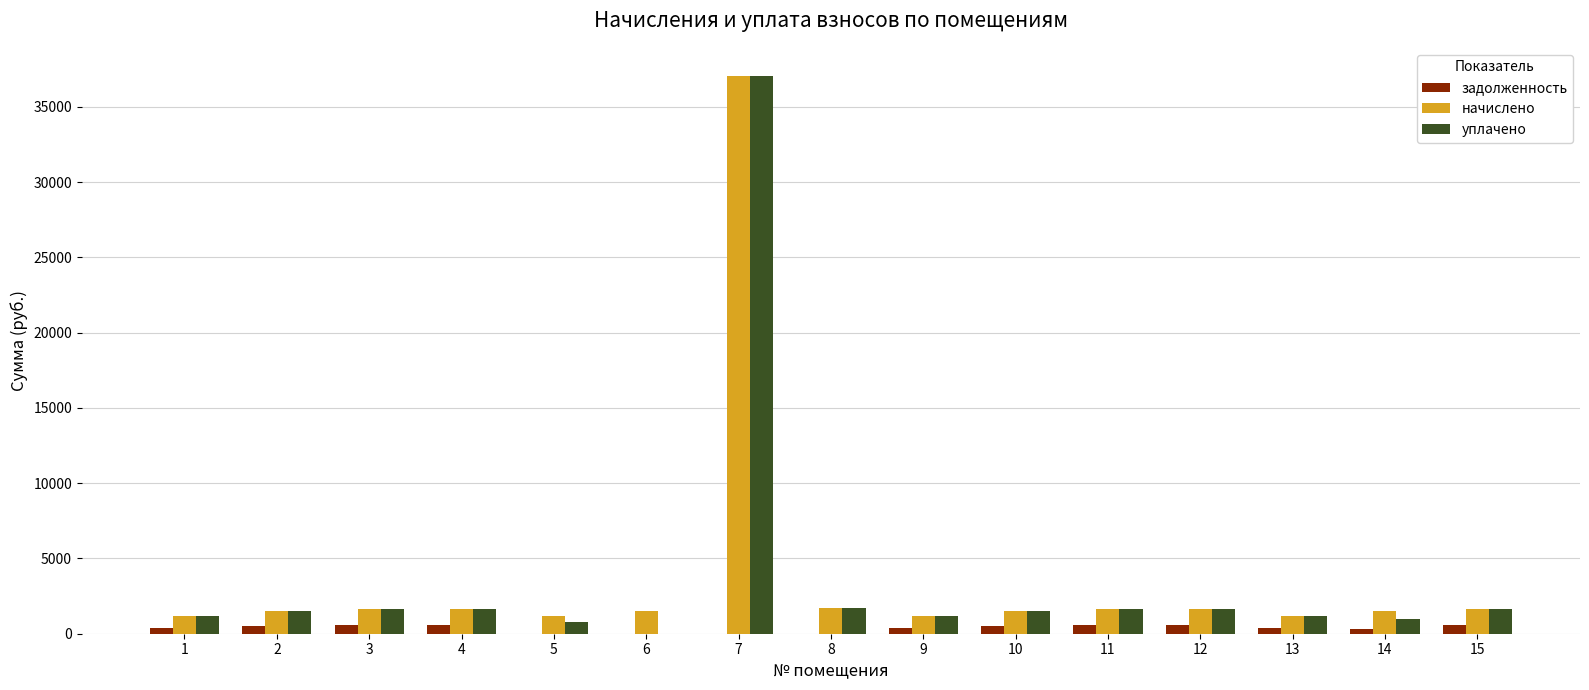

What is the greatest value displayed?

37076.8